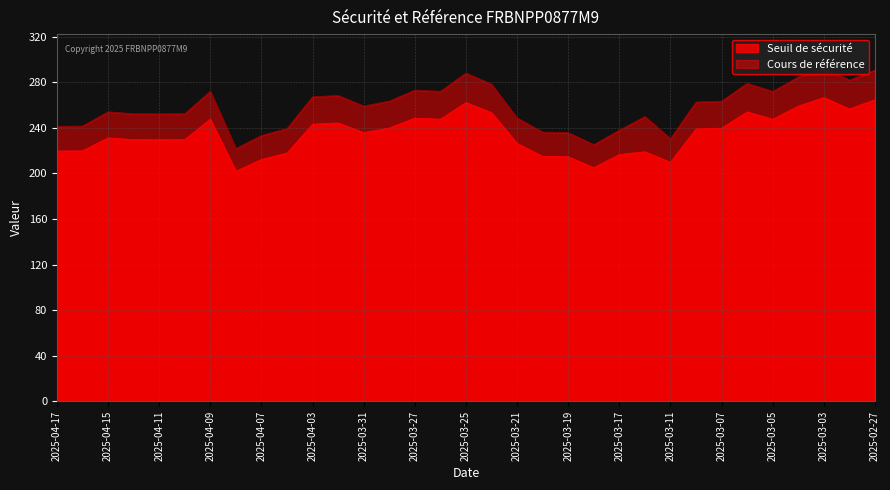

Reading left to right, what are all the values shown in this chart?

Seuil de sécurité: 2025-04-17=219.6	2025-04-16=219.8	2025-04-15=231.2	2025-04-14=229.6	2025-04-11=229.6	2025-04-10=229.7	2025-04-09=247.7	2025-04-08=201.9	2025-04-07=212.3	2025-04-04=217.9	2025-04-03=243.2	2025-04-01=244.3	2025-03-31=235.8	2025-03-28=239.8	2025-03-27=248.5	2025-03-26=247.6	2025-03-25=262.2	2025-03-24=253.3	2025-03-21=226.3	2025-03-20=215.0	2025-03-19=214.6	2025-03-18=205.0	2025-03-17=216.6	2025-03-14=219.0	2025-03-11=209.8	2025-03-10=239.0	2025-03-07=239.7	2025-03-06=254.0	2025-03-05=247.6	2025-03-04=259.0	2025-03-03=266.6	2025-02-28=256.6	2025-02-27=264.6
Cours de référence: 2025-04-17=241.4	2025-04-16=241.6	2025-04-15=254.1	2025-04-14=252.3	2025-04-11=252.3	2025-04-10=252.4	2025-04-09=272.2	2025-04-08=221.9	2025-04-07=233.3	2025-04-04=239.4	2025-04-03=267.3	2025-04-01=268.5	2025-03-31=259.2	2025-03-28=263.6	2025-03-27=273.1	2025-03-26=272.1	2025-03-25=288.1	2025-03-24=278.4	2025-03-21=248.7	2025-03-20=236.3	2025-03-19=235.9	2025-03-18=225.3	2025-03-17=238.0	2025-03-14=250.0	2025-03-11=230.6	2025-03-10=262.7	2025-03-07=263.4	2025-03-06=279.1	2025-03-05=272.0	2025-03-04=284.6	2025-03-03=293.0	2025-02-28=281.9	2025-02-27=290.8